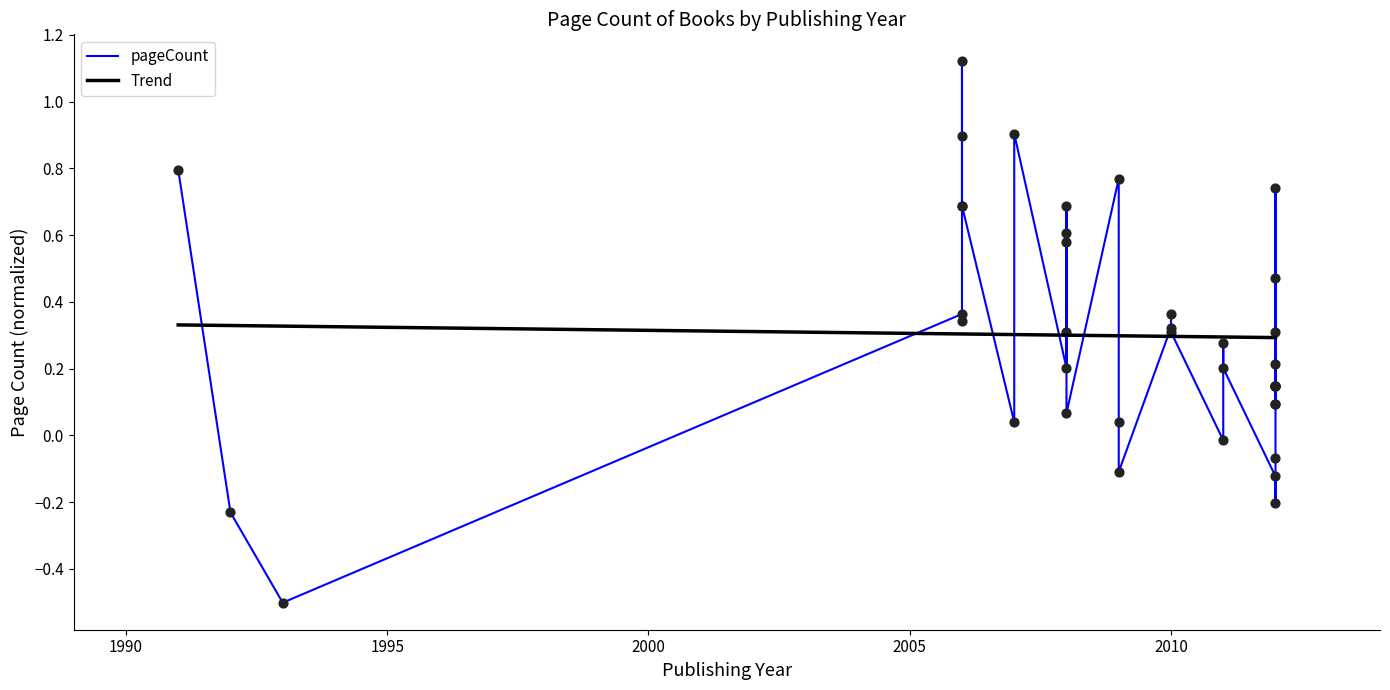

Which series reaches the minimum Y coordinate?

pageCount